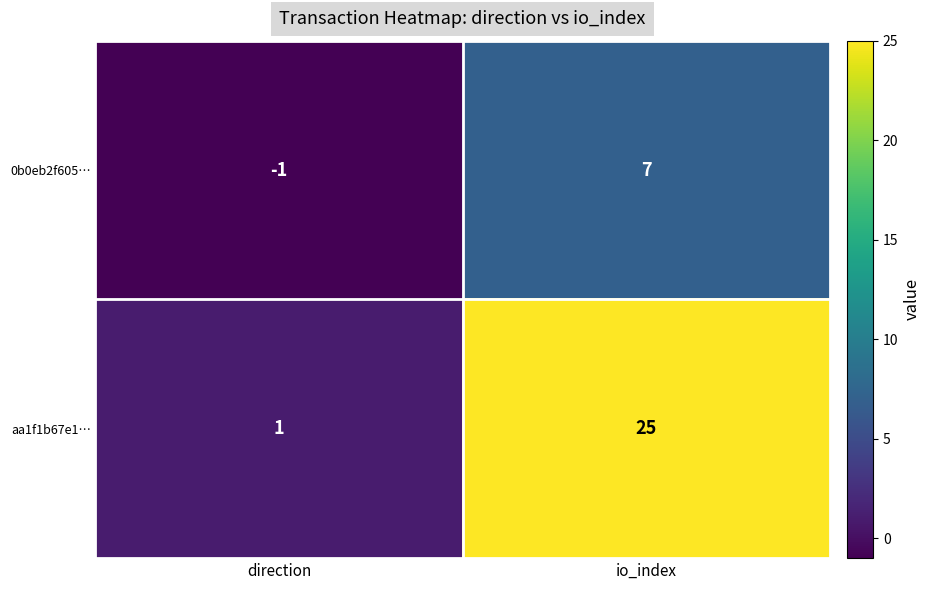

At direction, list the series in order from largest to smallest.

aa1f1b67e1…, 0b0eb2f605…